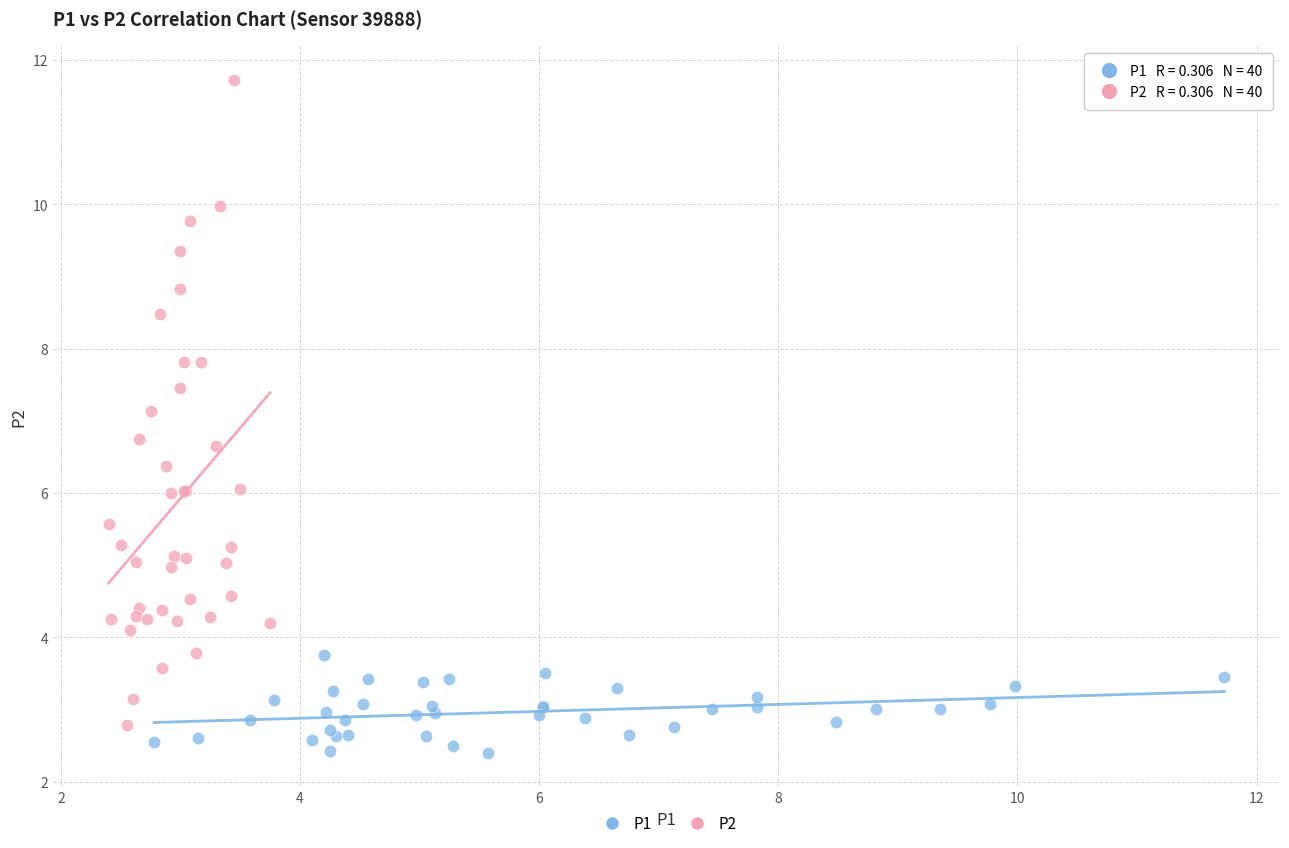

What are all the series names shown in the legend?

P1, P2